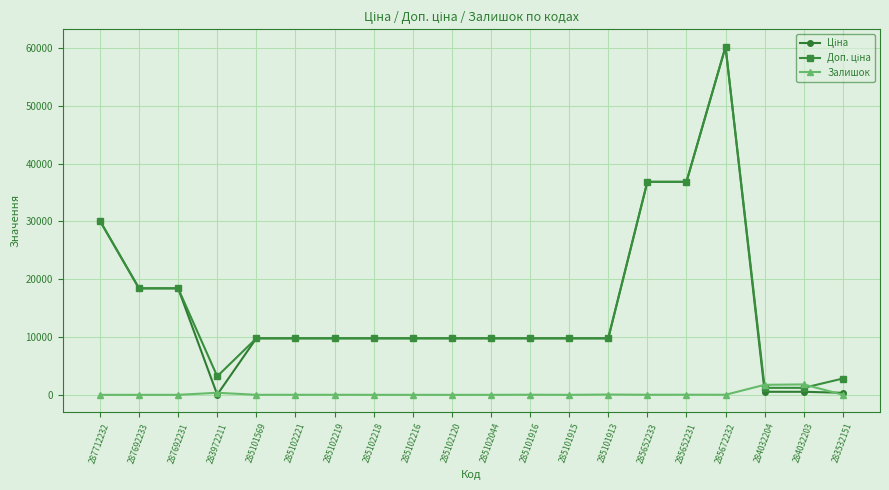

At how many categories does at least one series exceed 6952?

16